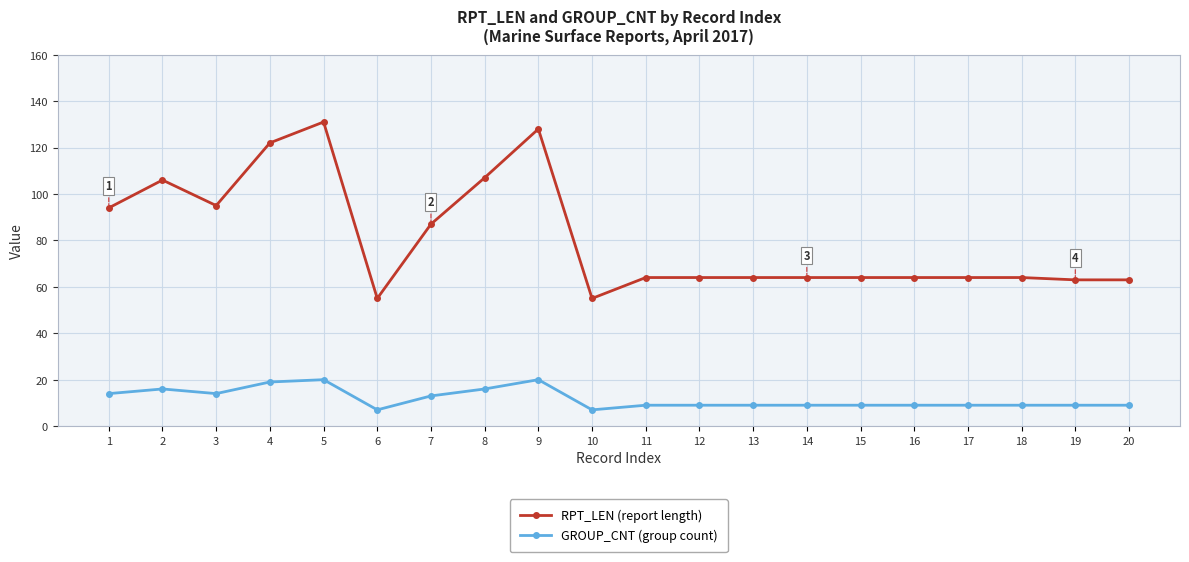

What is the maximum value shown in the chart?

131